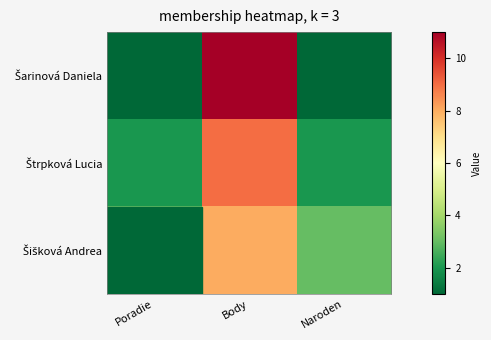

What is the sum of the Šarinová Daniela values at Poradie and Naroden?

2